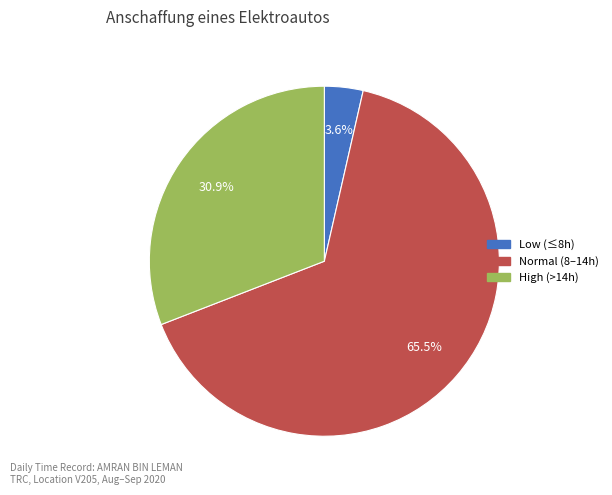

Is there any slice that represents more than half of the pie?

Yes